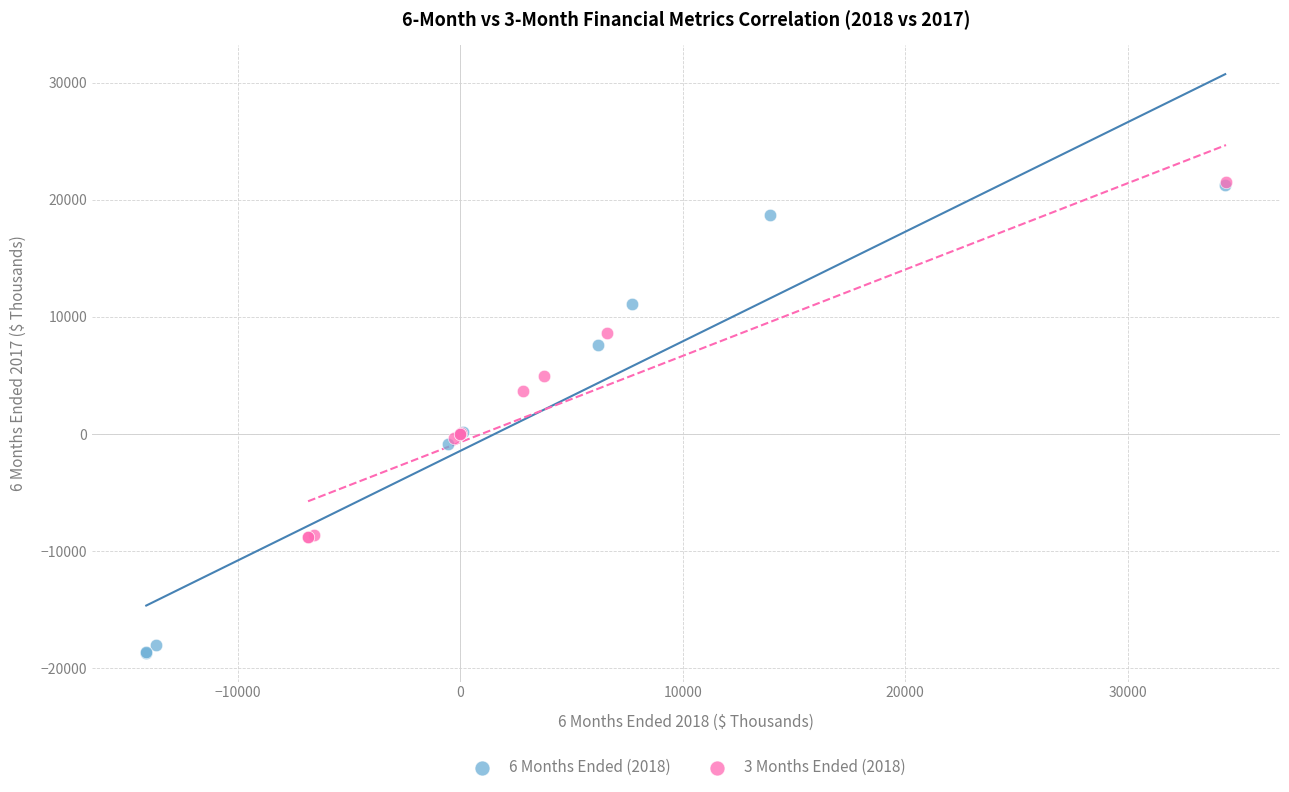

Which series has the widest spread of Y values?

6 Months Ended (2018)